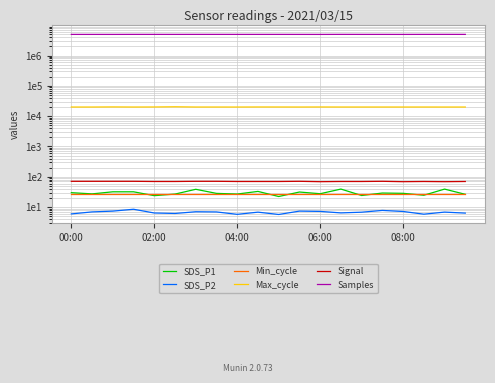

Between 6 and 5, which is larger?

6